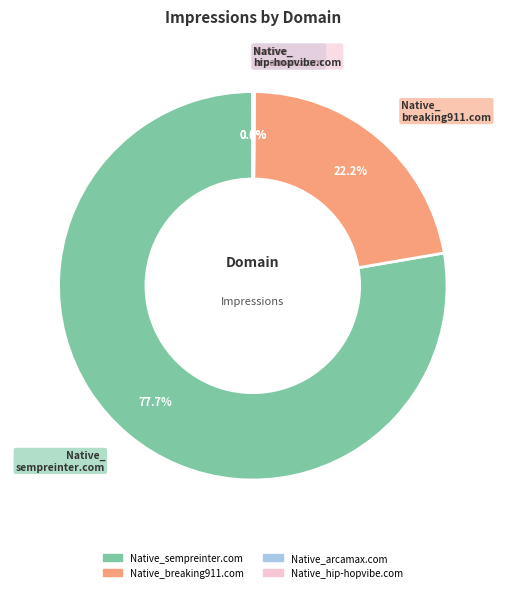

Does any single category account for the majority?

Yes